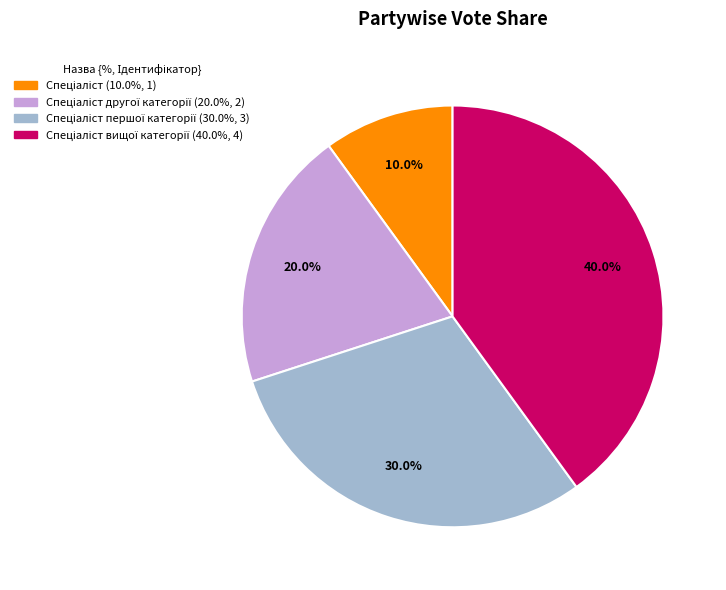

Is there a majority slice in this chart?

No